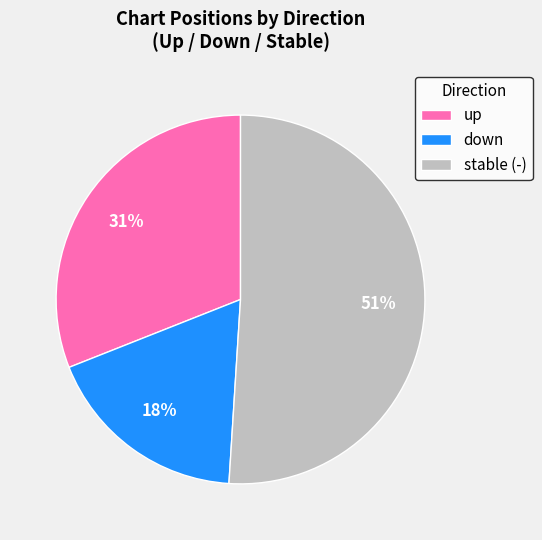

Count the number of slices in the pie.

3